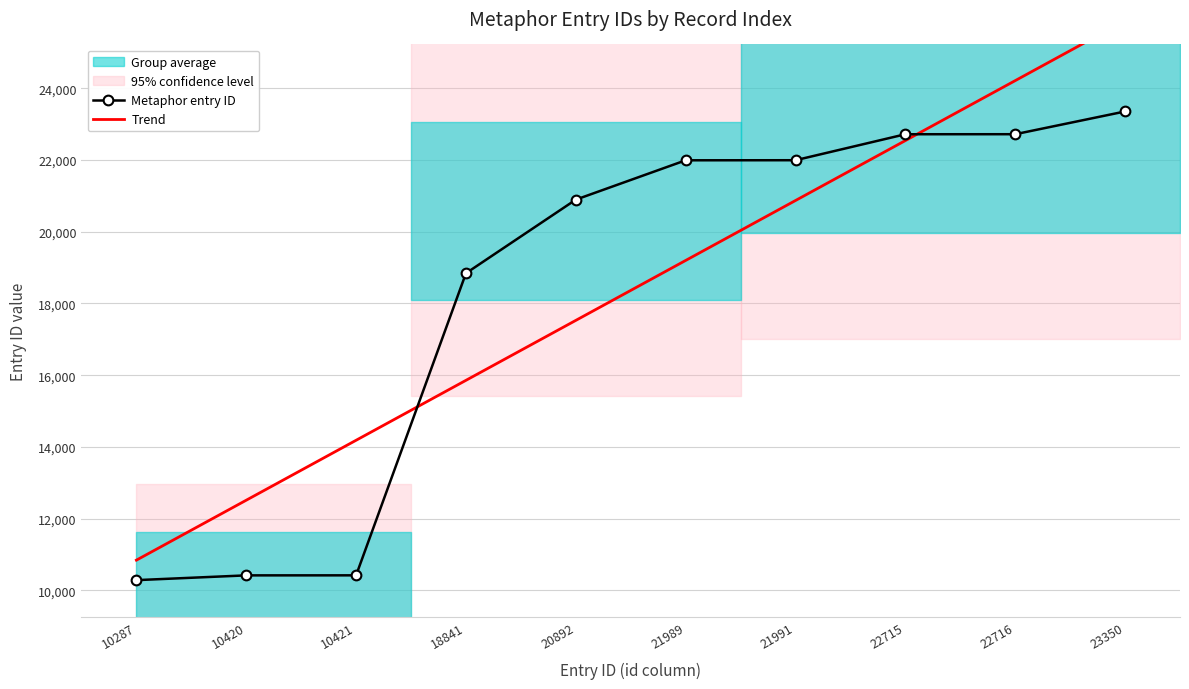

What is the minimum value for Metaphor entry ID?

10287.0